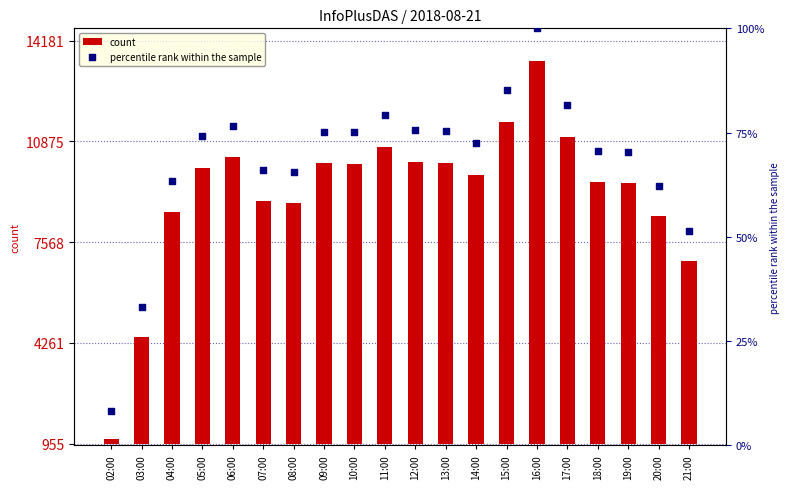

Is the value of count at 04:00 greater than the value of percentile rank within the sample at 05:00?

Yes